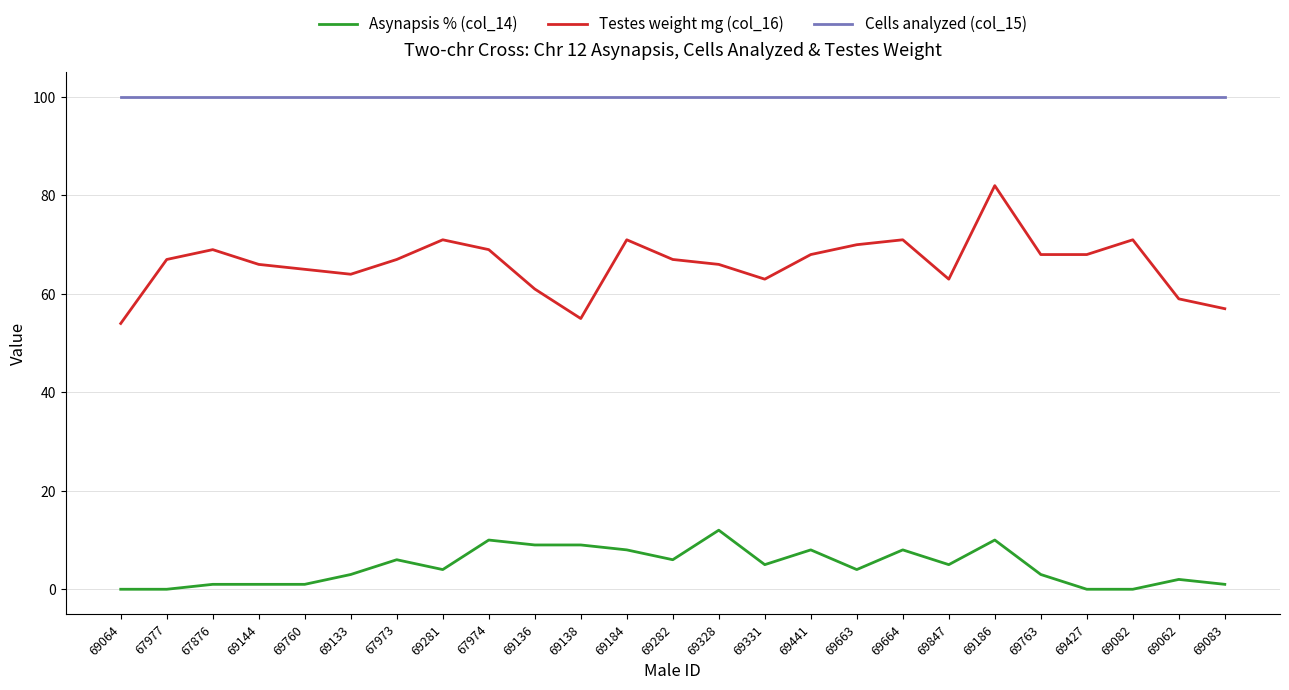

Is this an area chart (filled region under the line)?

No